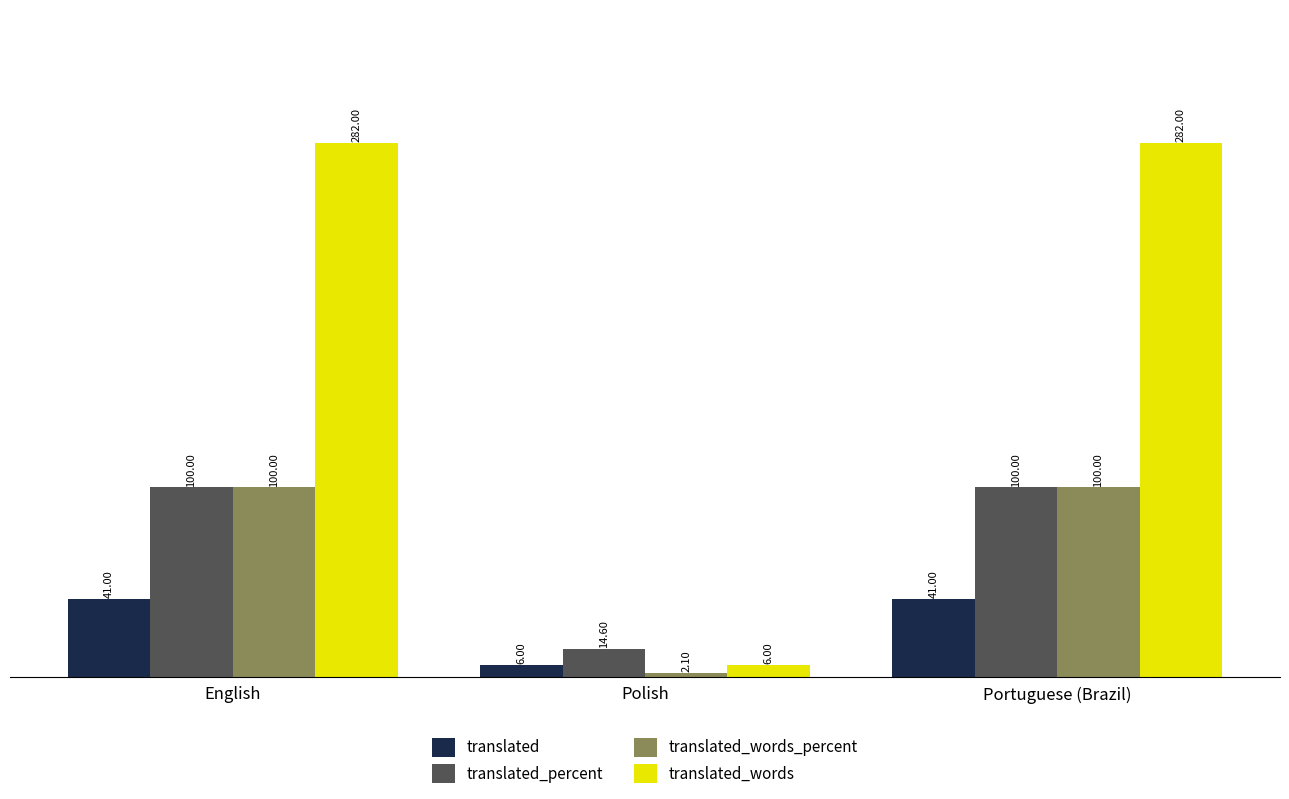

Reading left to right, what are all the values shown in this chart?

translated: English=41.0	Polish=6.0	Portuguese (Brazil)=41.0
translated_percent: English=100.0	Polish=14.6	Portuguese (Brazil)=100.0
translated_words_percent: English=100.0	Polish=2.1	Portuguese (Brazil)=100.0
translated_words: English=282.0	Polish=6.0	Portuguese (Brazil)=282.0